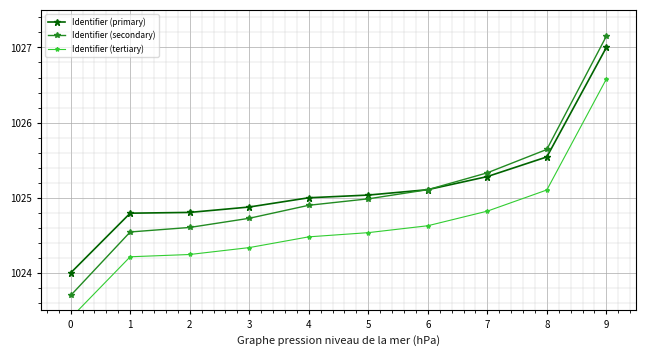

Between 5 and 2, which is larger?

5